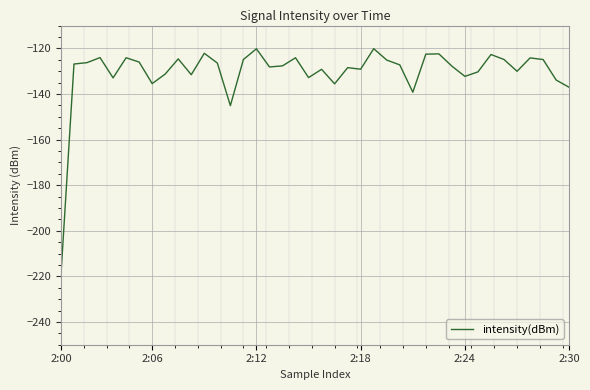

What is the smallest value displayed?

-219.5